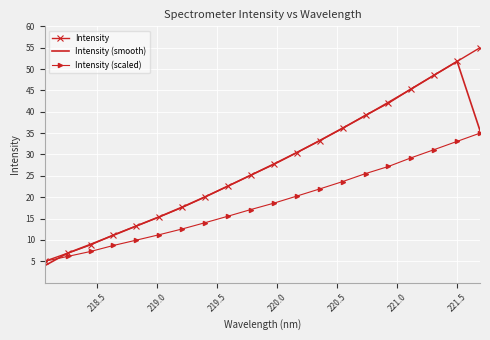

Which series has the widest spread of values?

Intensity